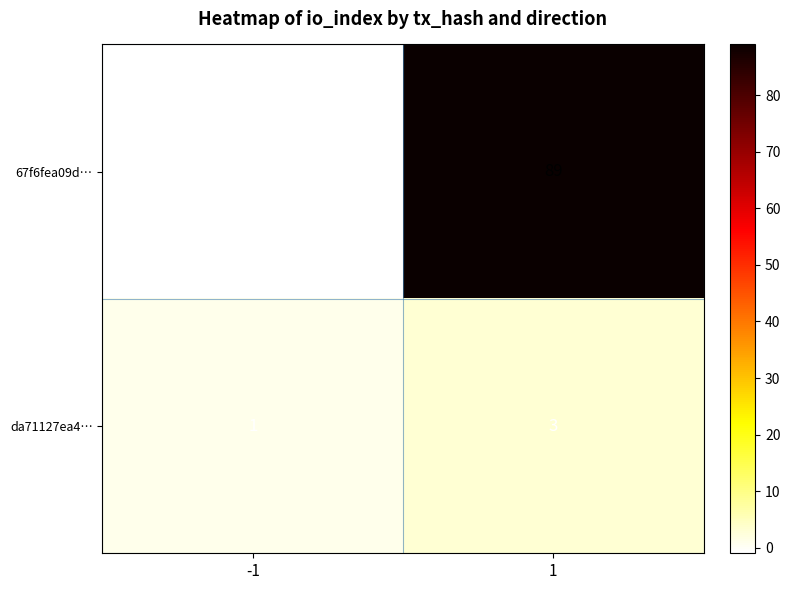

What is the difference between the maximum and minimum values in the 67f6fea09d… series?

90